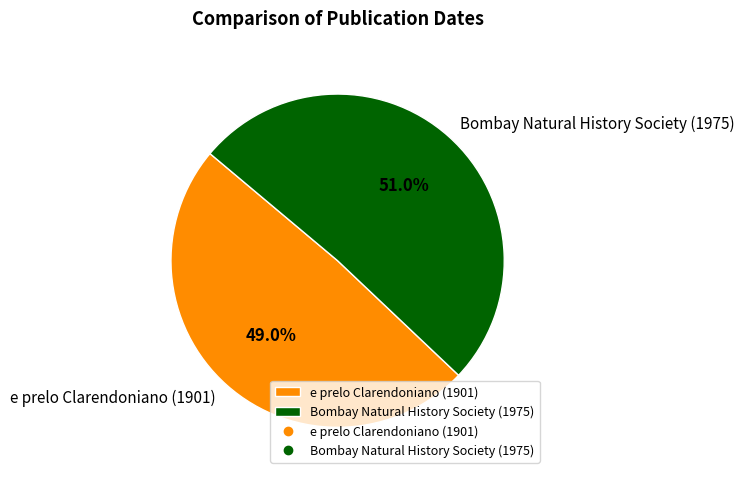

Is Bombay Natural History Society (1975) the majority of the pie?

Yes